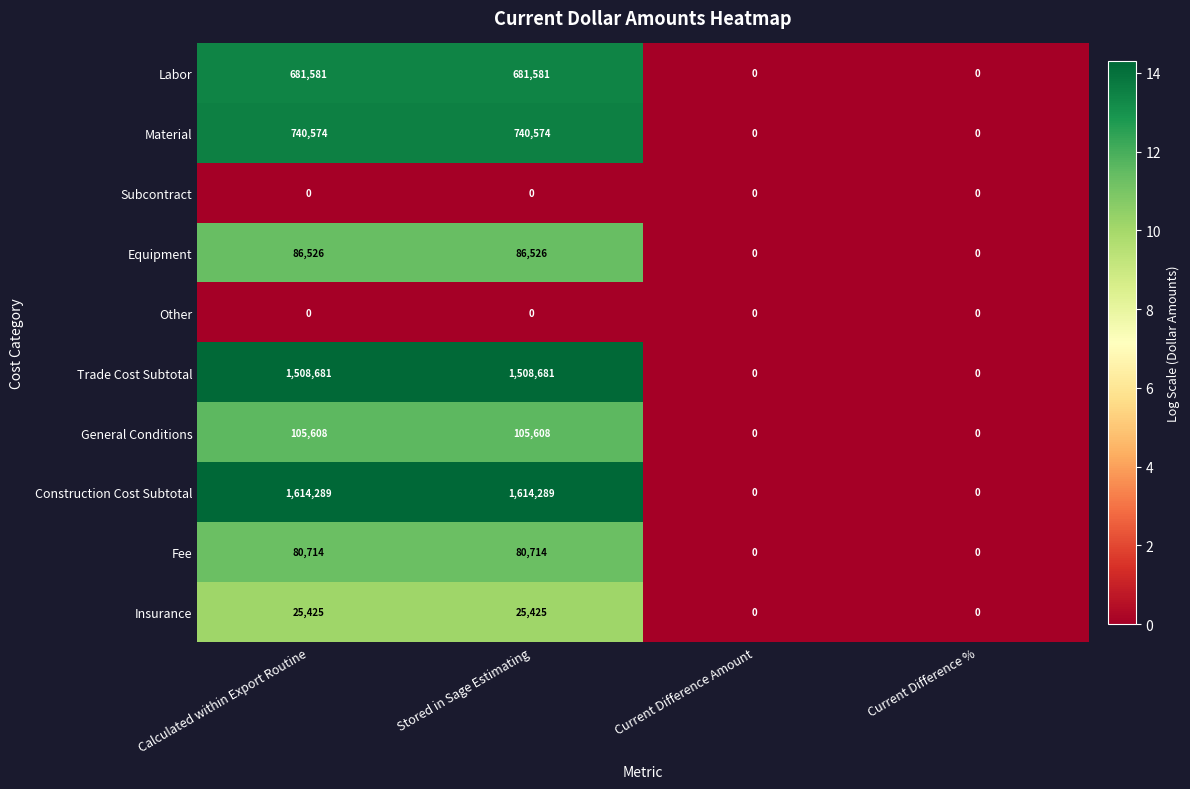

How many categories are shown in the chart?

4